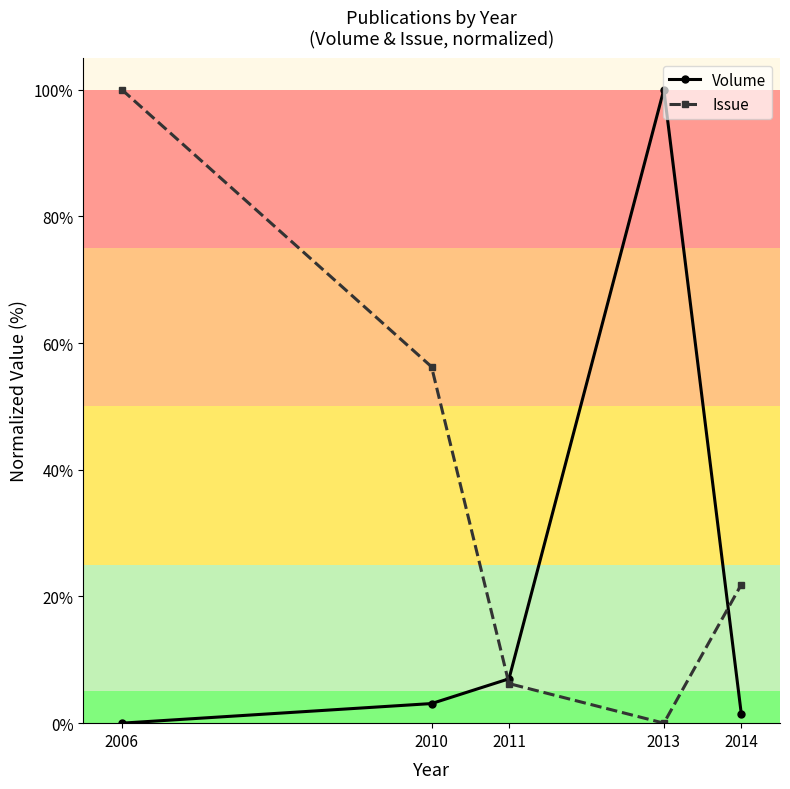

Which category has the highest value in the Volume series?

2013